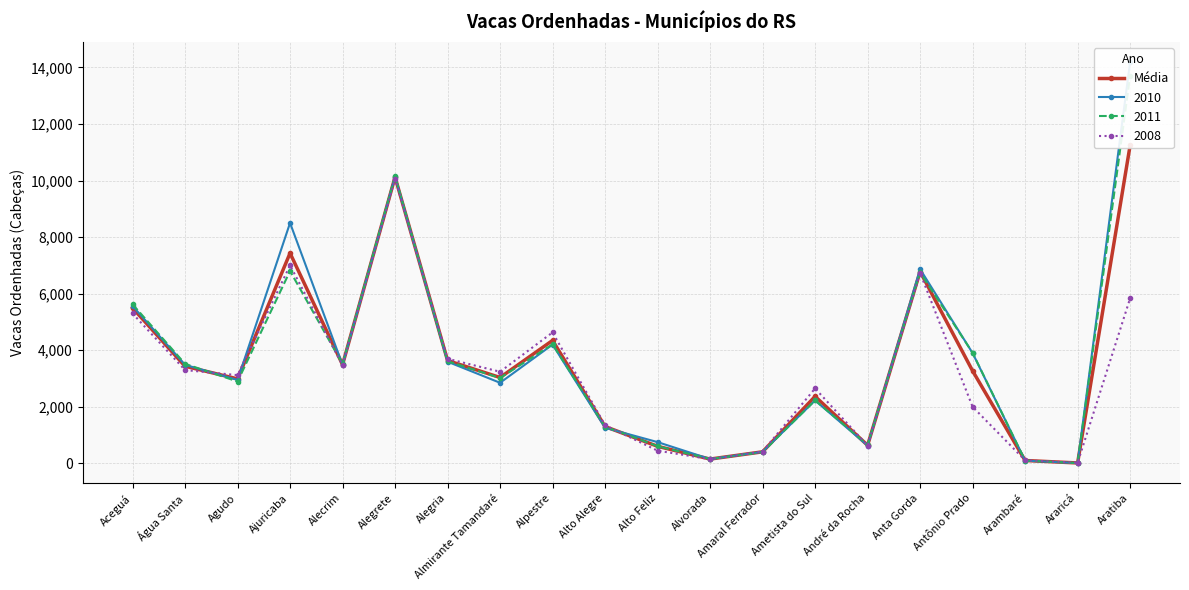

Reading left to right, extract all data points from this chart.

5496	3435	2988	7433	3489	10123	3636	3037	4347	1303	604	153	410	2368	640	6782	3270	103	16	11243